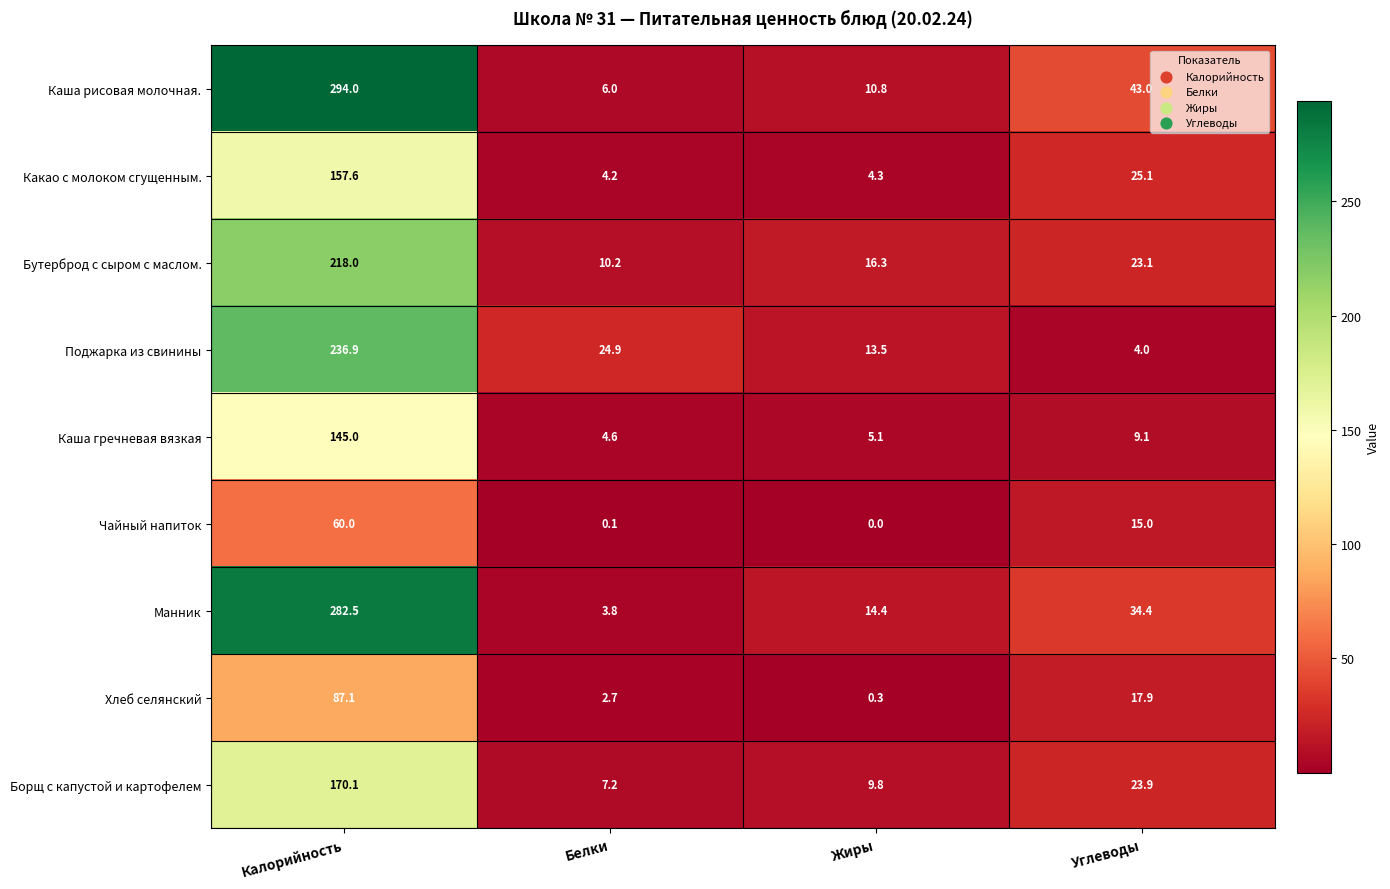

At Белки, list the series in order from smallest to largest.

Чайный напиток, Хлеб селянский, Манник, Какао с молоком сгущенным., Каша гречневая вязкая, Каша рисовая молочная., Борщ с капустой и картофелем, Бутерброд с сыром с маслом., Поджарка из свинины